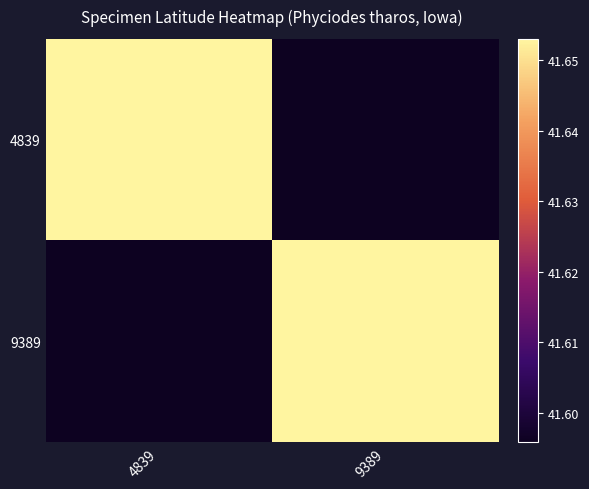

What is the minimum value shown in the chart?

41.6